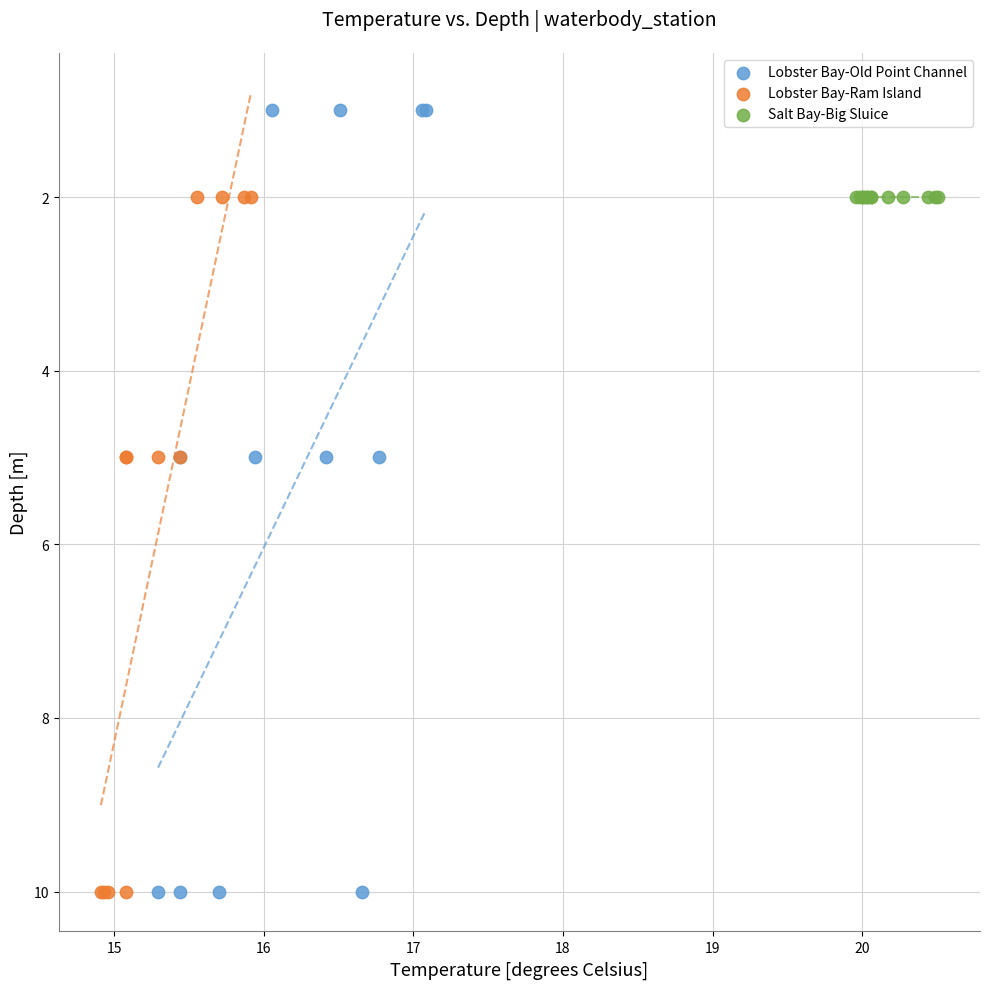

Which series contains the lowest Y value?

Lobster Bay-Old Point Channel